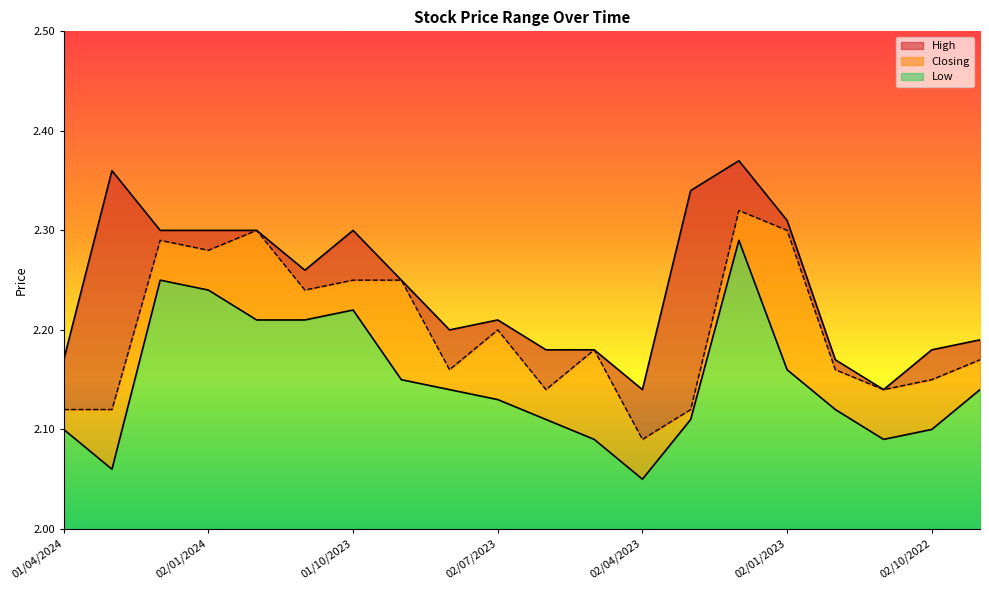

At which label is Low closest to 2?

02/04/2023